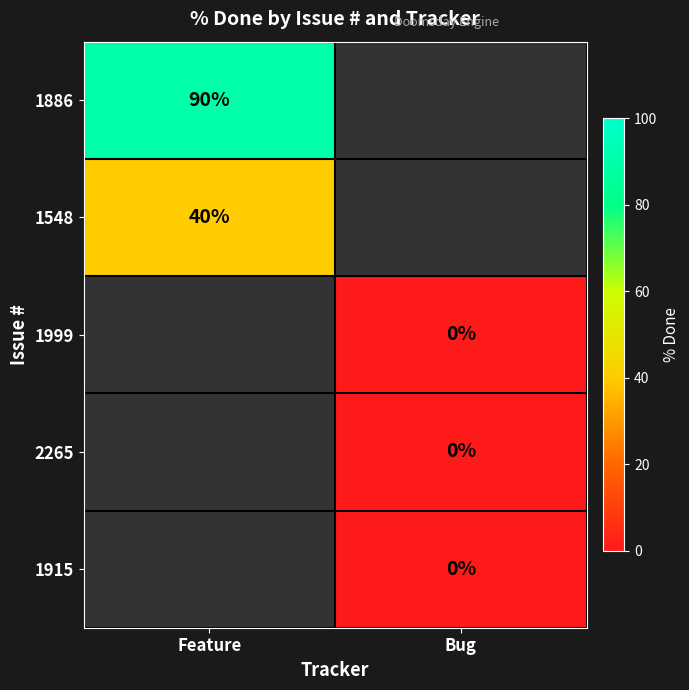

Is it true that 1886 equals 90 at Feature?

True